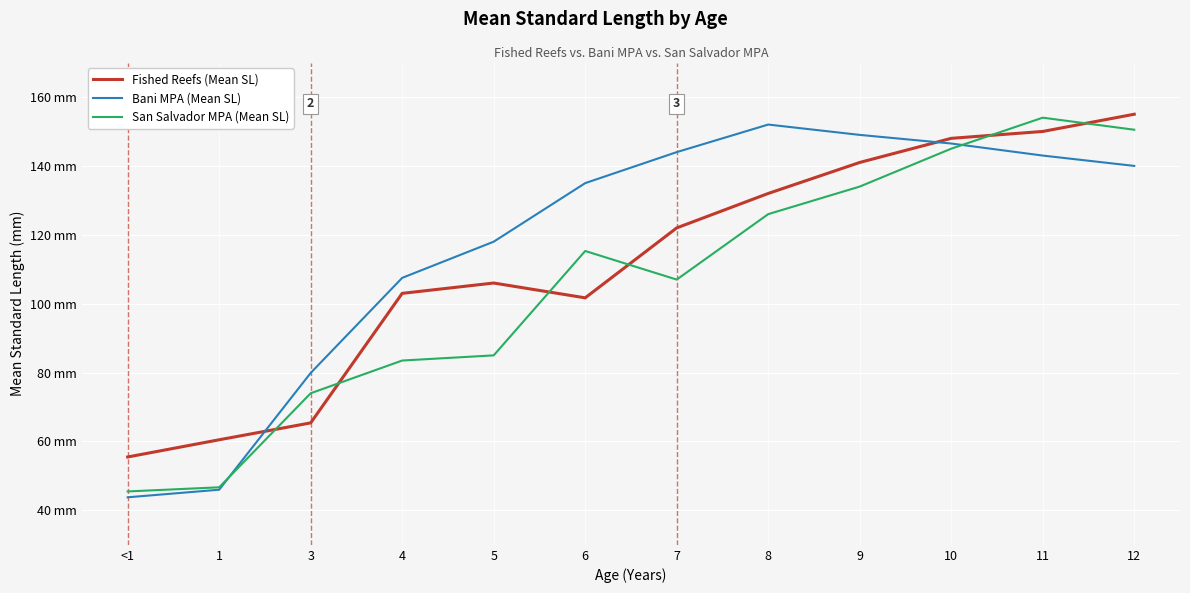

Reading left to right, transcribe all the data shown in this chart.

Fished Reefs (Mean SL): 55.5	60.5	65.4	103.0	106.0	101.7	122.0	132.0	141.0	148.0	150.0	155.0
Bani MPA (Mean SL): 43.8	46.0	79.9	107.5	118.0	135.0	144.0	152.0	149.0	146.5	143.0	140.0
San Salvador MPA (Mean SL): 45.5	46.7	74.0	83.5	85.0	115.3	107.0	126.0	134.0	145.0	154.0	150.5